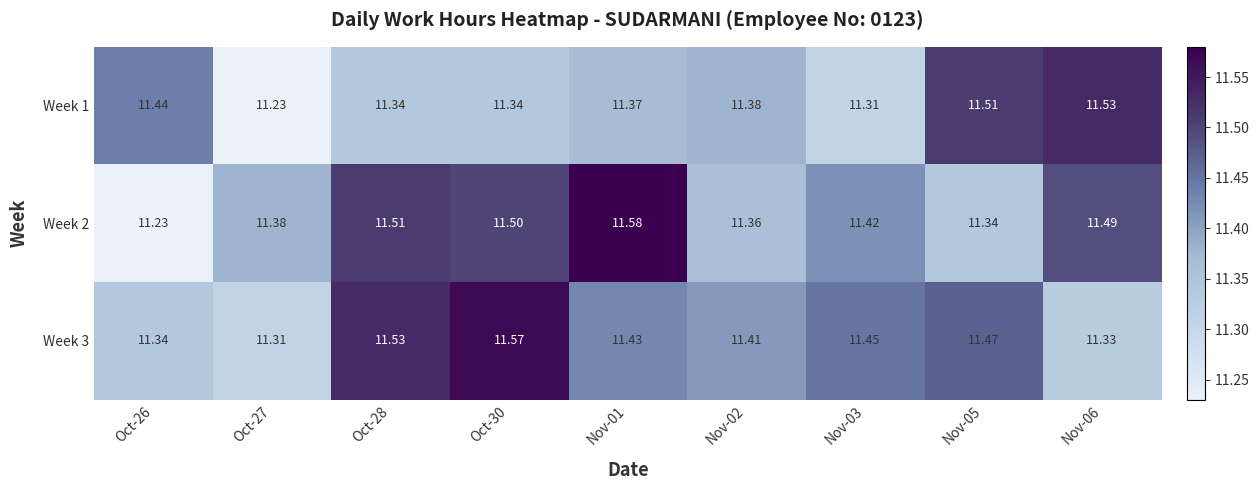

Is the value of Week 2 at Nov-03 greater than the value of Week 3 at Oct-26?

Yes